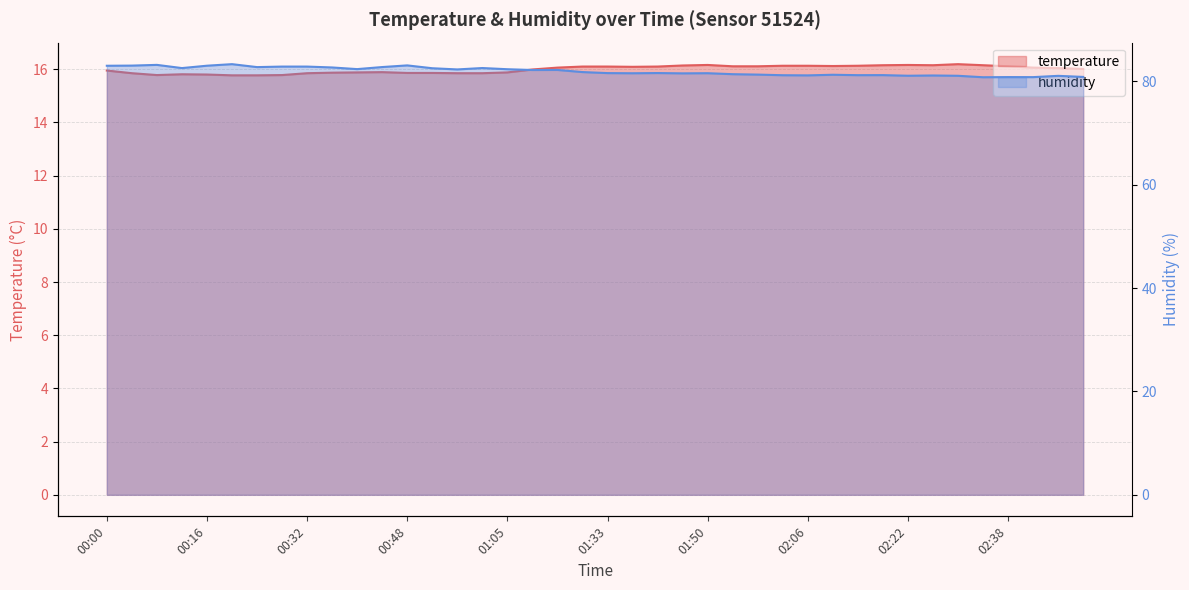

What is the difference between the maximum and second lowest values in the temperature series?

0.4